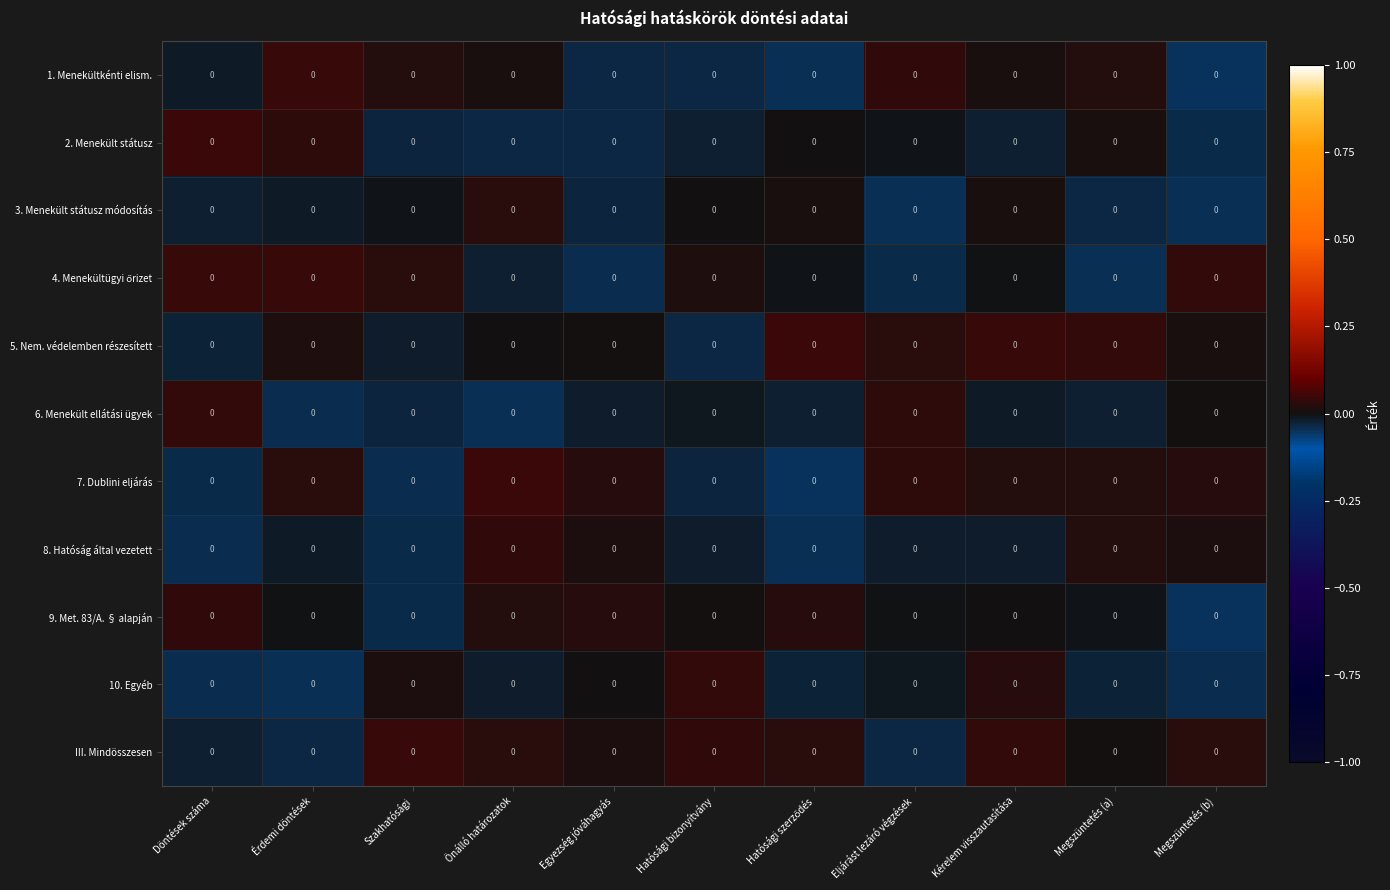

What is the spread (max minus min) of values at Eljárást lezáró végzések?

0.1